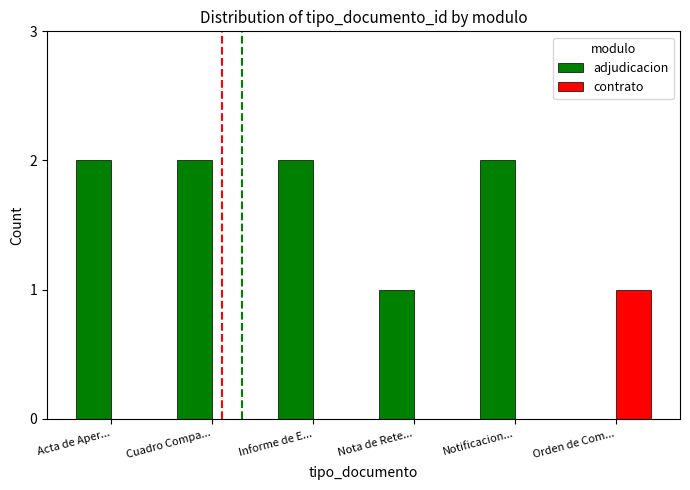

How many series are shown in this chart?

2